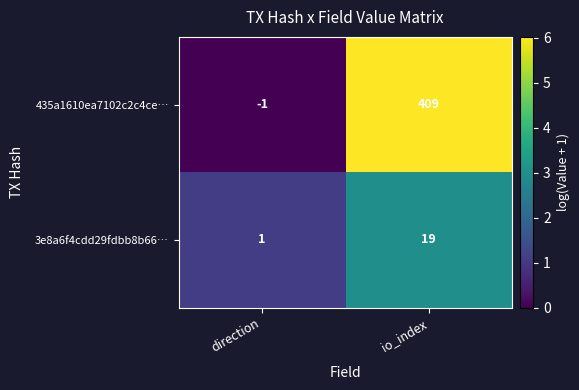

What is the sum of all 435a1610ea7102c2c4ce… values?

408